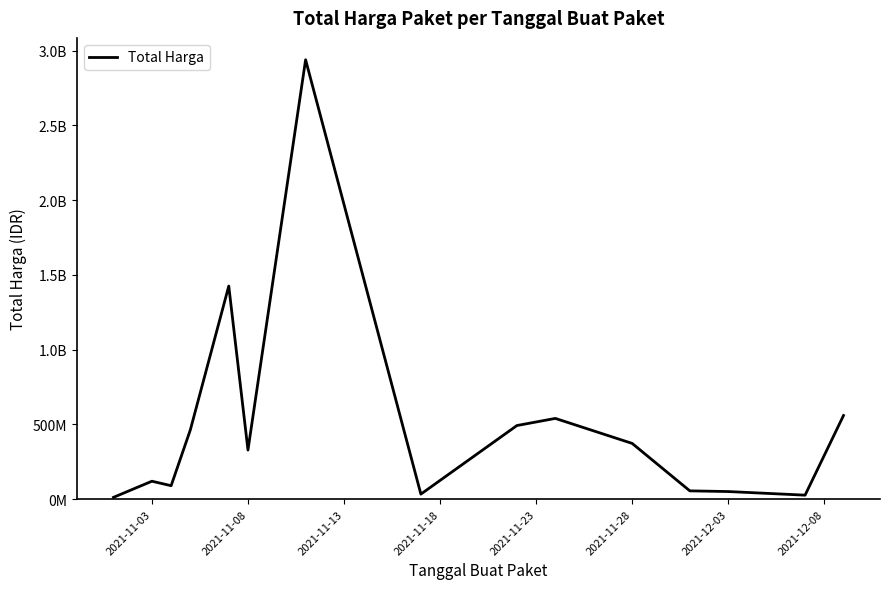

Is this an area chart (filled region under the line)?

No